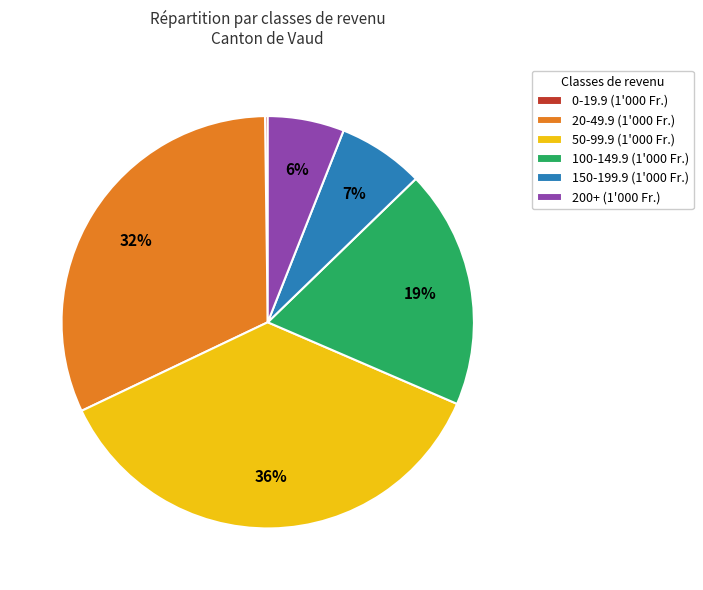

Combined, do 150-199.9 (1'000 Fr.) and 200+ (1'000 Fr.) account for over 50%?

No